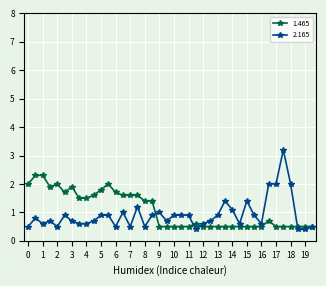

Rank the series by their maximum value, from lowest to highest.

1.465, 2.165